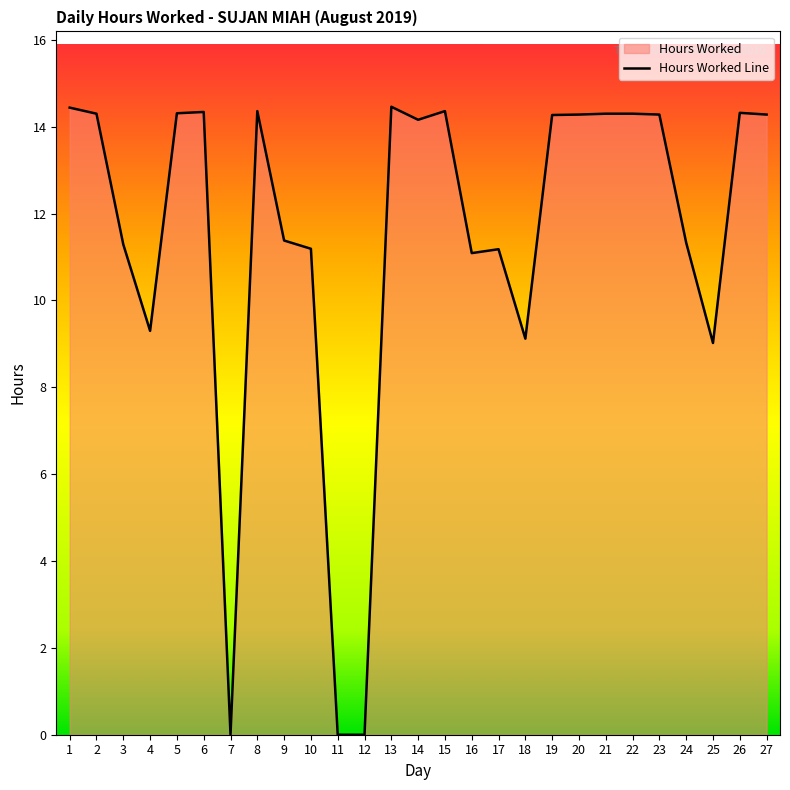

How many interior local peaks (higher than both neighbors) does the data have?

6